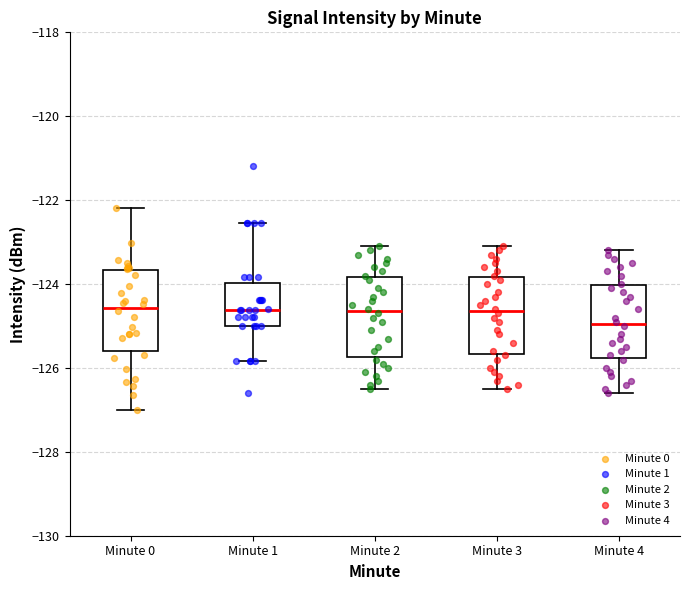

Reading left to right, read every box against the y-axis: the position of its median line, the range the box covers, and the ends of its whiskers. The values are not printed on the chart, so give them approximately, as read against the axis.

Minute 0: median -124.6, box -125.6 to -123.6, whiskers -127.0 to -122.2
Minute 1: median -124.6, box -125.0 to -124.0, whiskers -125.8 to -122.6
Minute 2: median -124.6, box -125.8 to -123.8, whiskers -126.4 to -123.0
Minute 3: median -124.6, box -125.6 to -123.8, whiskers -126.4 to -123.0
Minute 4: median -125.0, box -125.8 to -124.0, whiskers -126.6 to -123.2